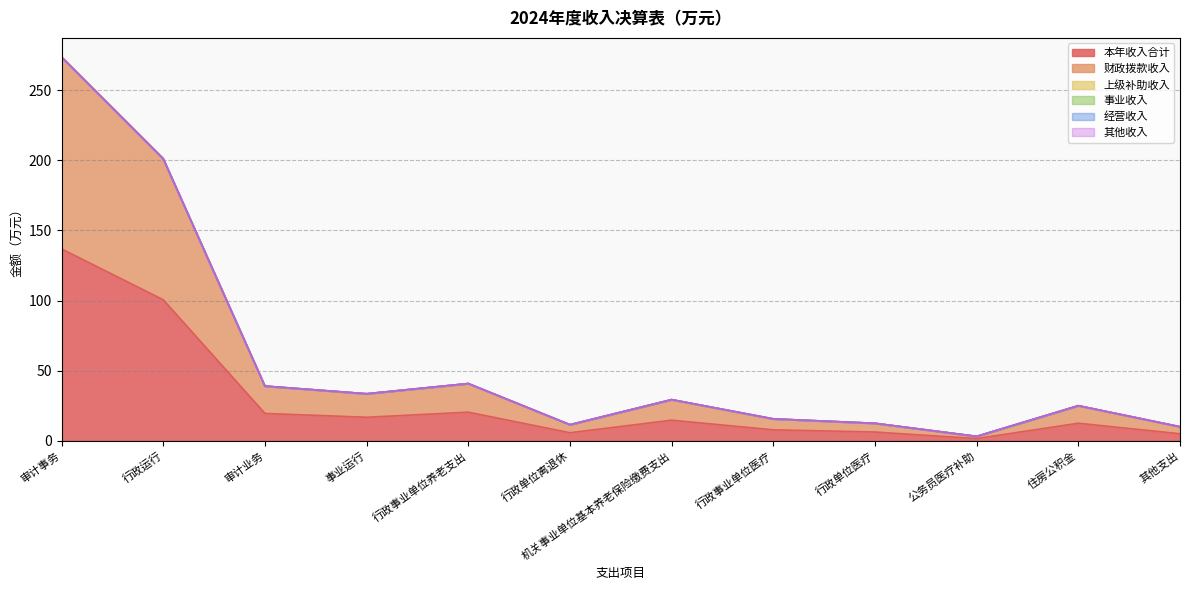

True or false: 经营收入 has more than 0 interior local peaks.

False